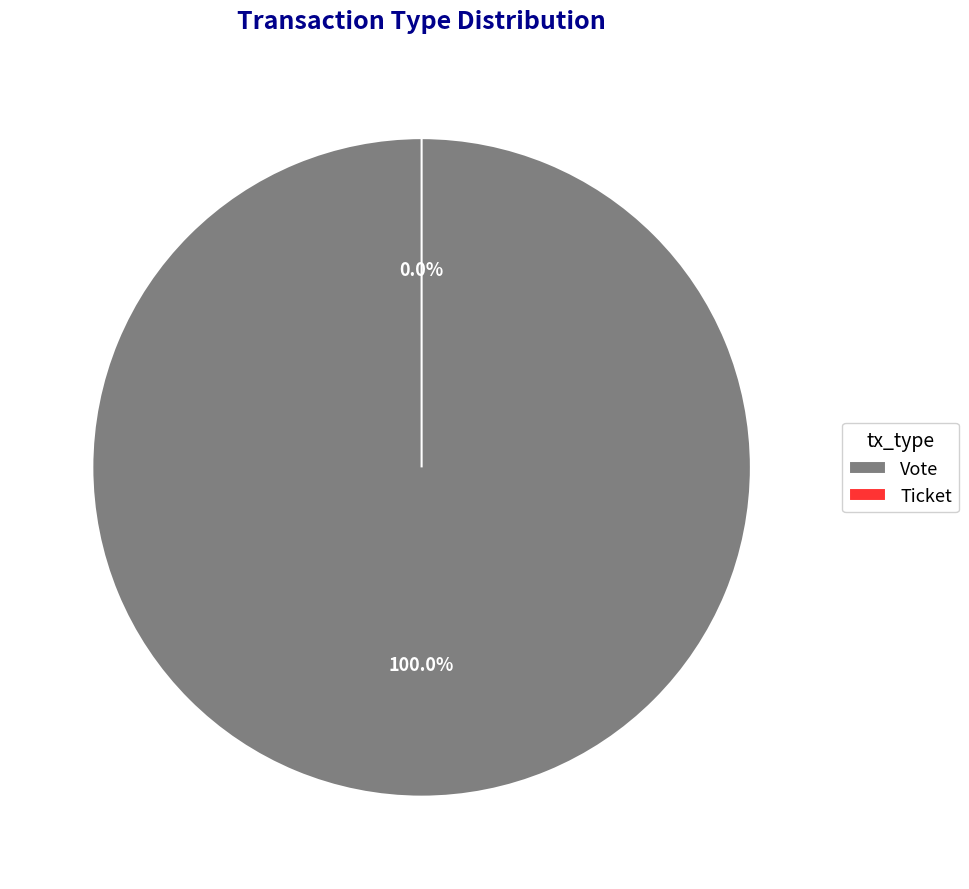

Does any single category account for the majority?

Yes